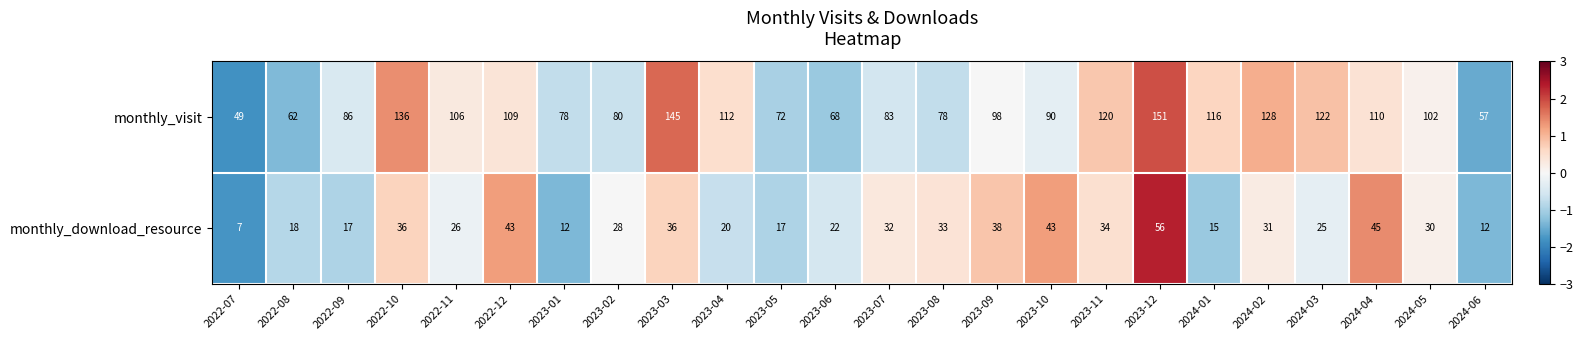

Where is monthly_visit nearest to the value 100?

2023-09